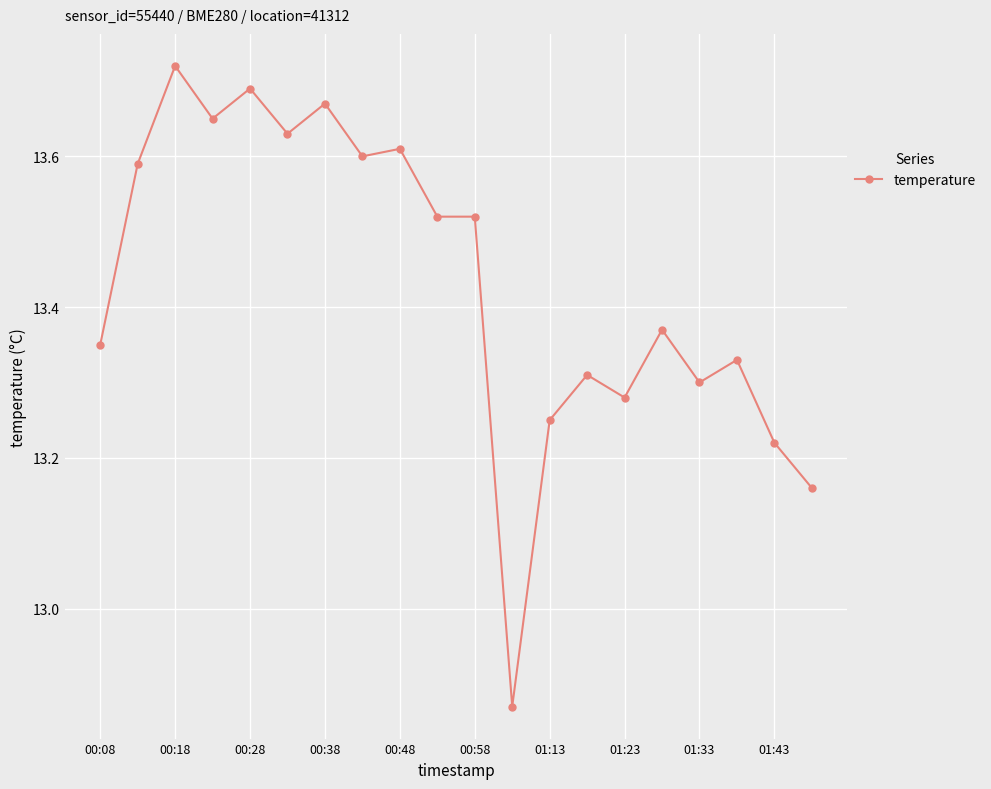

How many values are between 13 and 14?

19